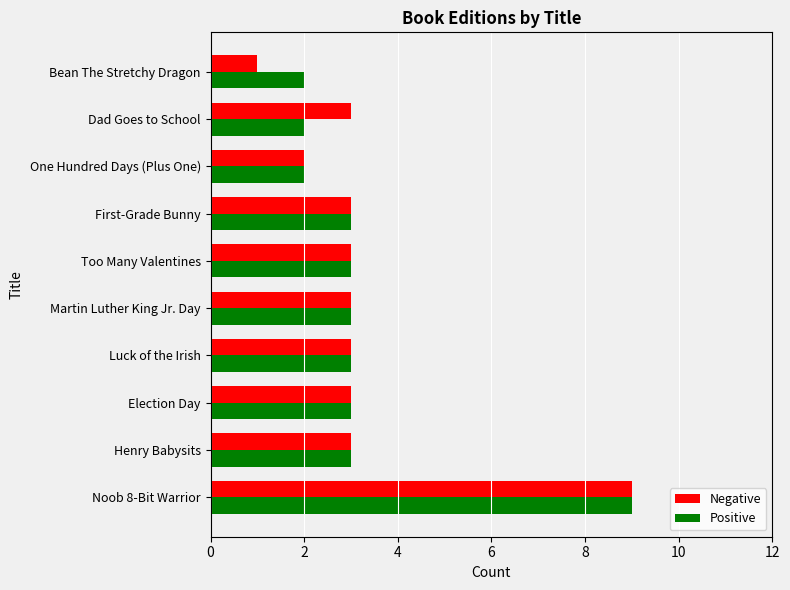

Which category has the lowest value across all series?

Bean The Stretchy Dragon